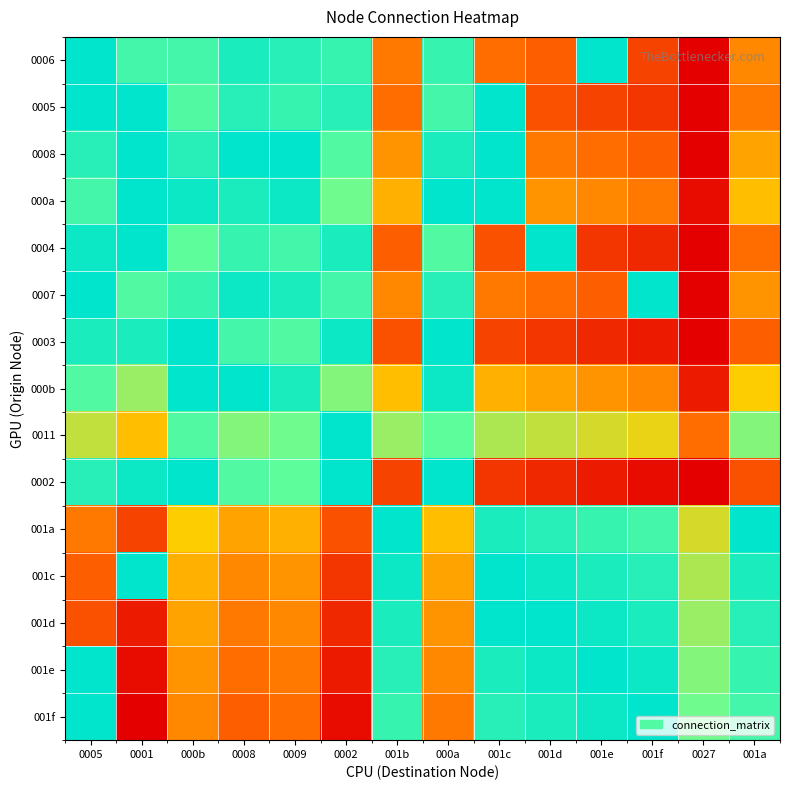

Reading right to left, list all the values displayed in this chart.

0006: 001a=0.3	0027=0.0	001f=0.2	001e=1.0	001d=0.2	001c=0.3	000a=0.9	001b=0.3	0002=0.9	0009=0.9	0008=0.9	000b=0.8	0001=0.8	0005=1.0
0005: 001a=0.3	0027=0.0	001f=0.1	001e=0.2	001d=0.2	001c=1.0	000a=0.8	001b=0.3	0002=0.9	0009=0.9	0008=0.9	000b=0.8	0001=1.0	0005=1.0
0008: 001a=0.4	0027=0.0	001f=0.2	001e=0.3	001d=0.3	001c=1.0	000a=0.9	001b=0.4	0002=0.8	0009=1.0	0008=1.0	000b=0.9	0001=1.0	0005=0.9
000a: 001a=0.5	0027=0.0	001f=0.3	001e=0.3	001d=0.4	001c=1.0	000a=1.0	001b=0.4	0002=0.7	0009=1.0	0008=0.9	000b=1.0	0001=1.0	0005=0.8
0004: 001a=0.3	0027=0.0	001f=0.1	001e=0.1	001d=1.0	001c=0.2	000a=0.8	001b=0.2	0002=0.9	0009=0.8	0008=0.9	000b=0.8	0001=1.0	0005=1.0
0007: 001a=0.4	0027=0.0	001f=1.0	001e=0.2	001d=0.3	001c=0.3	000a=0.9	001b=0.3	0002=0.8	0009=0.9	0008=1.0	000b=0.9	0001=0.8	0005=1.0
0003: 001a=0.2	0027=0.0	001f=0.1	001e=0.1	001d=0.1	001c=0.2	000a=1.0	001b=0.2	0002=1.0	0009=0.8	0008=0.8	000b=1.0	0001=0.9	0005=0.9
000b: 001a=0.5	0027=0.1	001f=0.3	001e=0.4	001d=0.4	001c=0.4	000a=1.0	001b=0.5	0002=0.7	0009=0.9	0008=1.0	000b=1.0	0001=0.7	0005=0.8
0011: 001a=0.7	0027=0.3	001f=0.5	001e=0.6	001d=0.6	001c=0.6	000a=0.8	001b=0.7	0002=1.0	0009=0.7	0008=0.7	000b=0.8	0001=0.5	0005=0.6
0002: 001a=0.2	0027=0.0	001f=0.0	001e=0.1	001d=0.1	001c=0.1	000a=1.0	001b=0.2	0002=1.0	0009=0.8	0008=0.8	000b=1.0	0001=1.0	0005=0.9
001a: 001a=1.0	0027=0.6	001f=0.8	001e=0.9	001d=0.9	001c=0.9	000a=0.5	001b=1.0	0002=0.2	0009=0.4	0008=0.4	000b=0.5	0001=0.2	0005=0.3
001c: 001a=0.9	0027=0.6	001f=0.9	001e=0.9	001d=1.0	001c=1.0	000a=0.4	001b=1.0	0002=0.1	0009=0.4	0008=0.3	000b=0.4	0001=1.0	0005=0.2
001d: 001a=0.9	0027=0.7	001f=0.9	001e=1.0	001d=1.0	001c=1.0	000a=0.4	001b=0.9	0002=0.1	0009=0.3	0008=0.3	000b=0.4	0001=0.1	0005=0.2
001e: 001a=0.9	0027=0.7	001f=1.0	001e=1.0	001d=1.0	001c=0.9	000a=0.3	001b=0.9	0002=0.1	0009=0.3	0008=0.3	000b=0.4	0001=0.0	0005=1.0
001f: 001a=0.8	0027=0.7	001f=1.0	001e=1.0	001d=0.9	001c=0.9	000a=0.3	001b=0.9	0002=0.0	0009=0.3	0008=0.2	000b=0.3	0001=0.0	0005=1.0